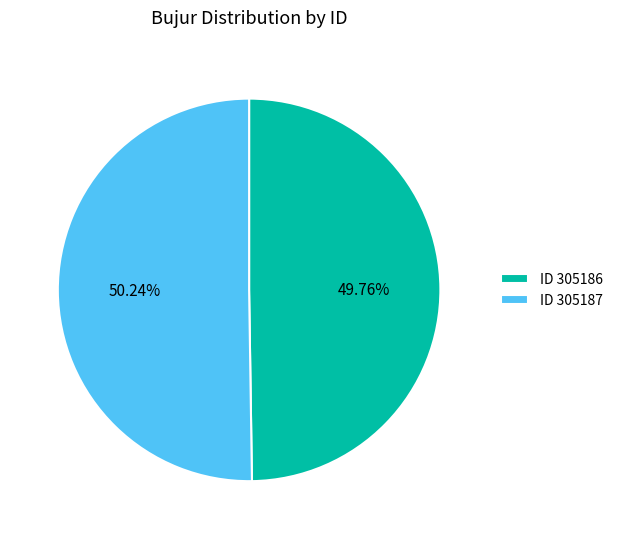

Do ID 305187 and ID 305186 together represent more than half of the pie?

Yes